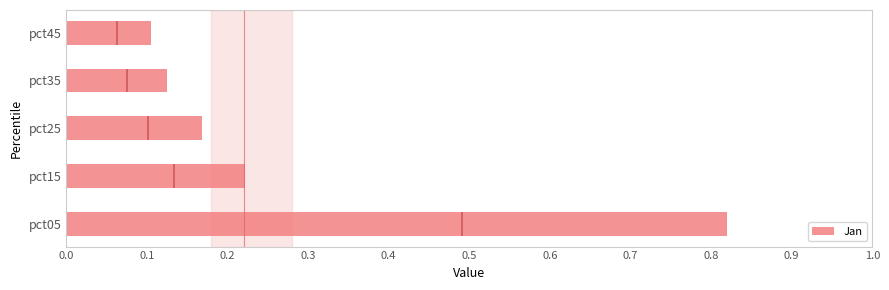

Is it true that Jan equals 0.1 at pct45?

True